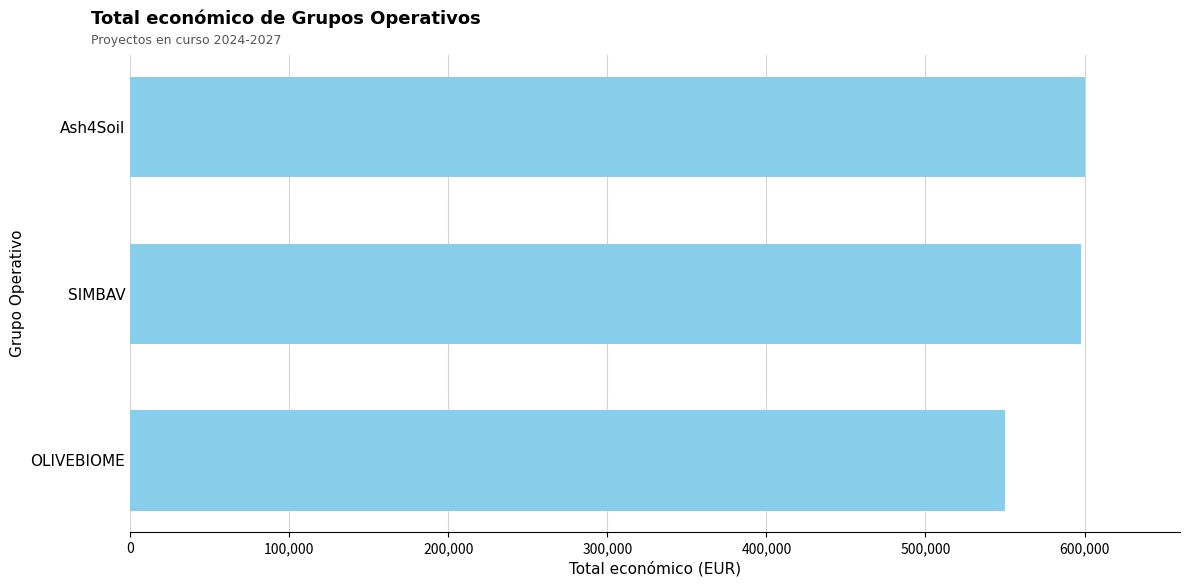

What is the maximum value shown in the chart?

600000